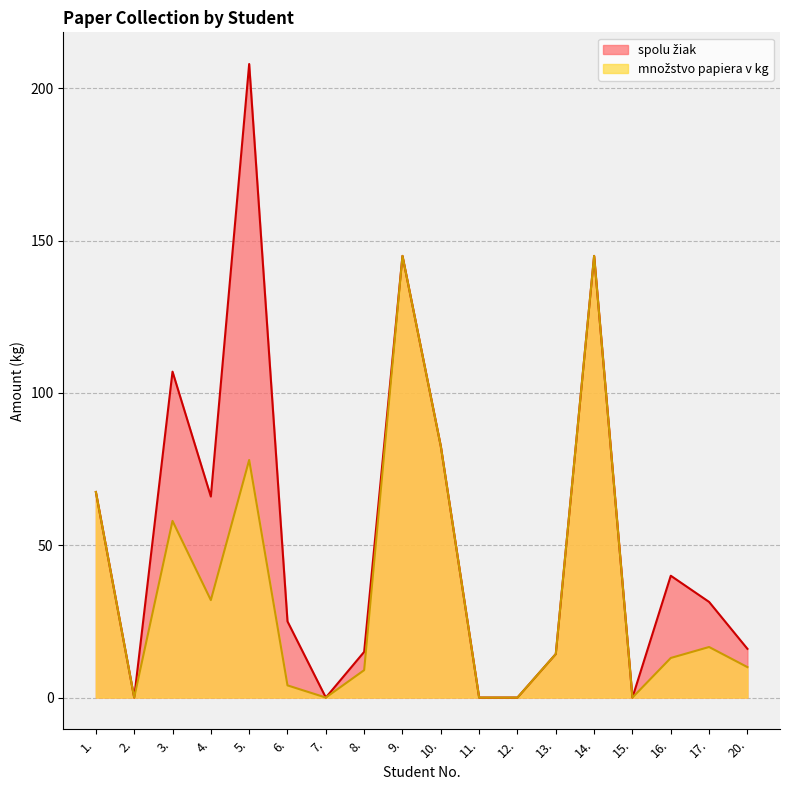

How many distinct data groups are displayed?

2